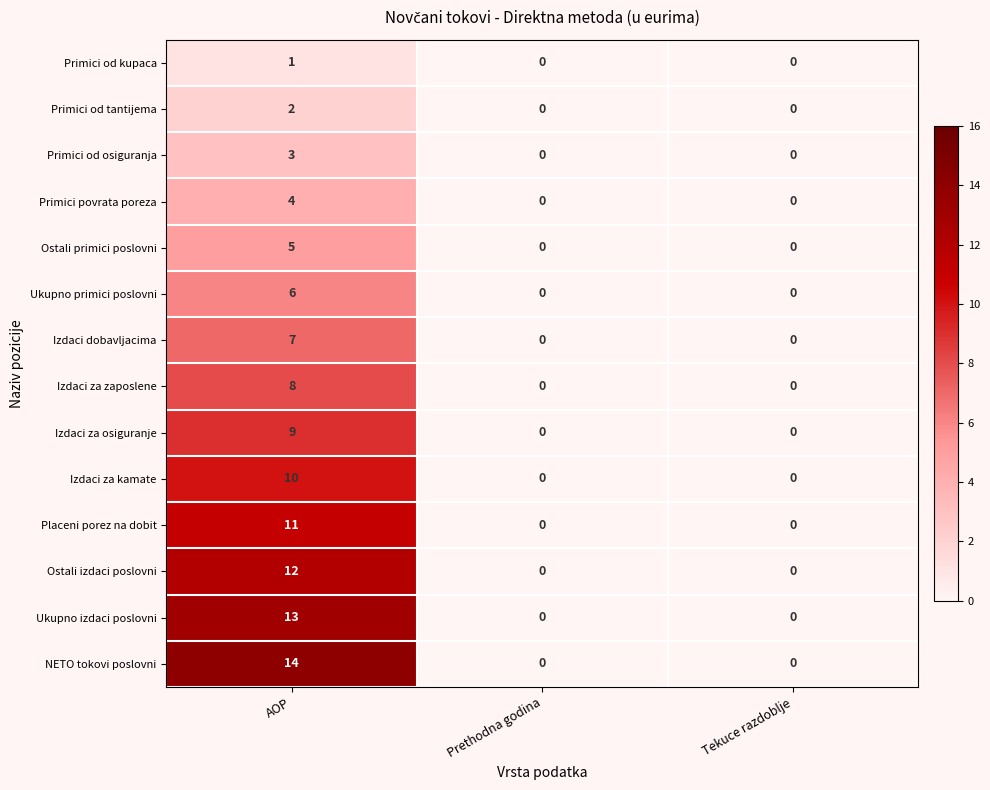

True or false: Ukupno primici poslovni has a value of 2 at AOP.

False